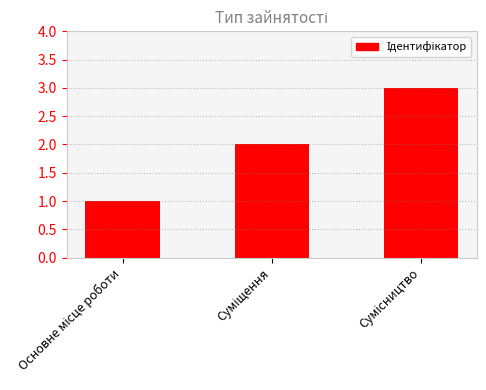

What is the sum of all values?

6